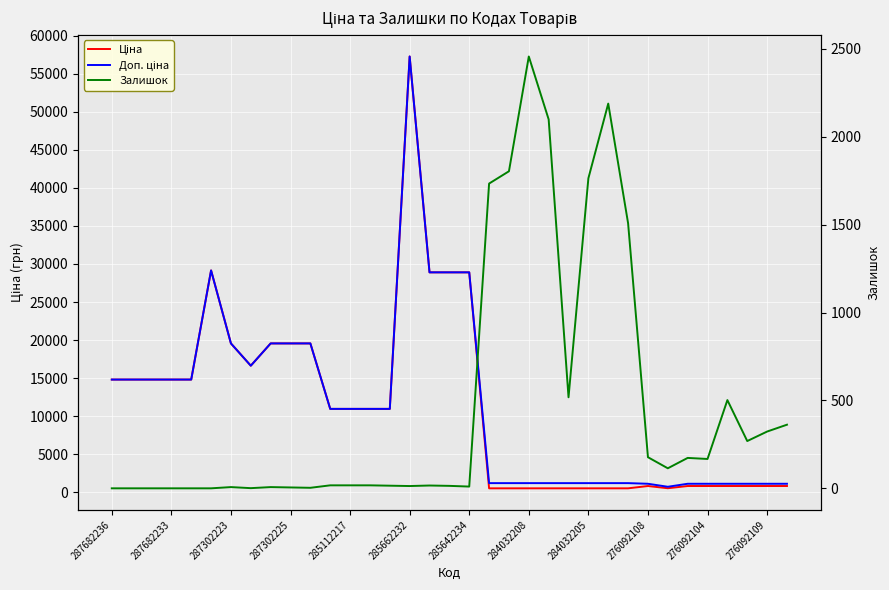

Which series has the largest range (max minus min)?

Ціна